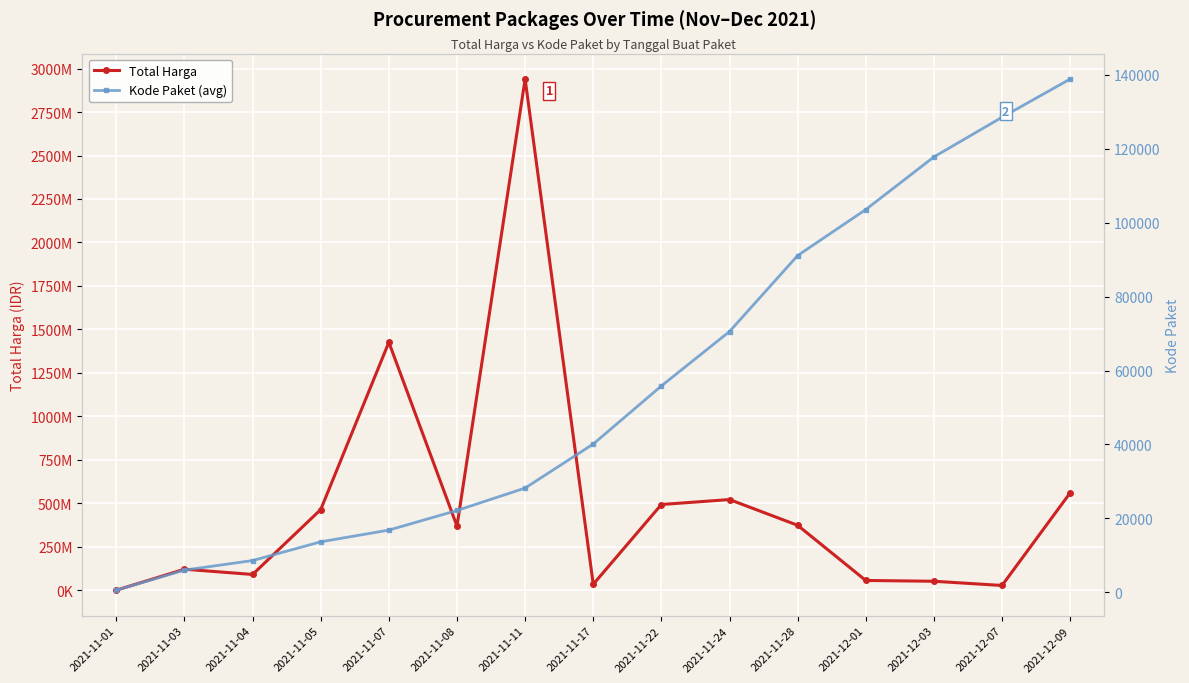

At which category is the sum across all series the highest?

2021-11-11